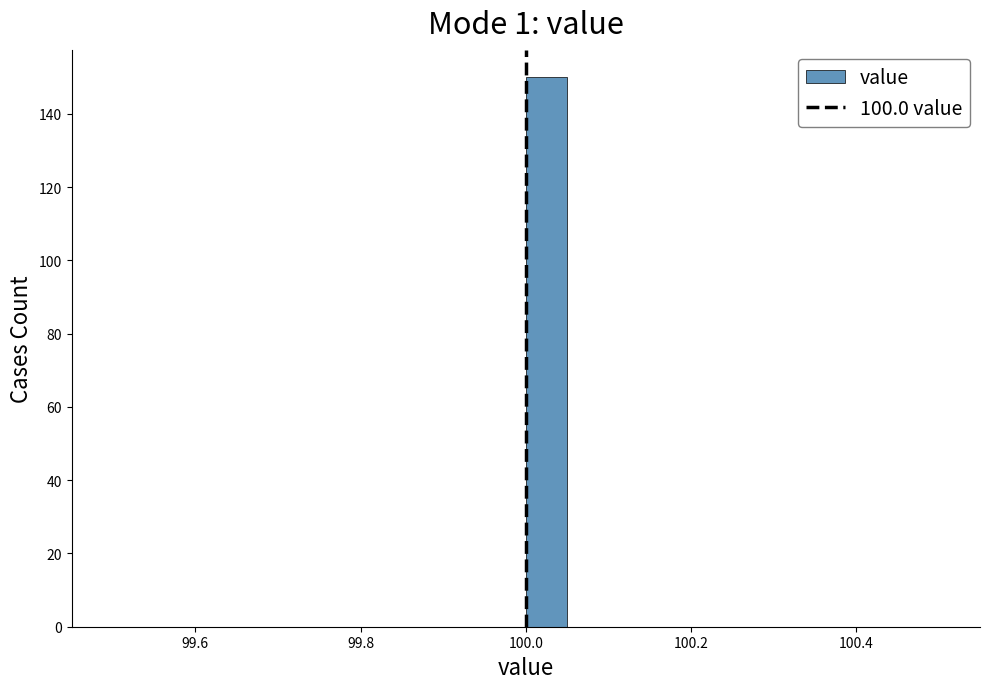

Around what value on the x-axis is the tallest bar? Give the approximate position of its centre, as read against the axis.

100.02